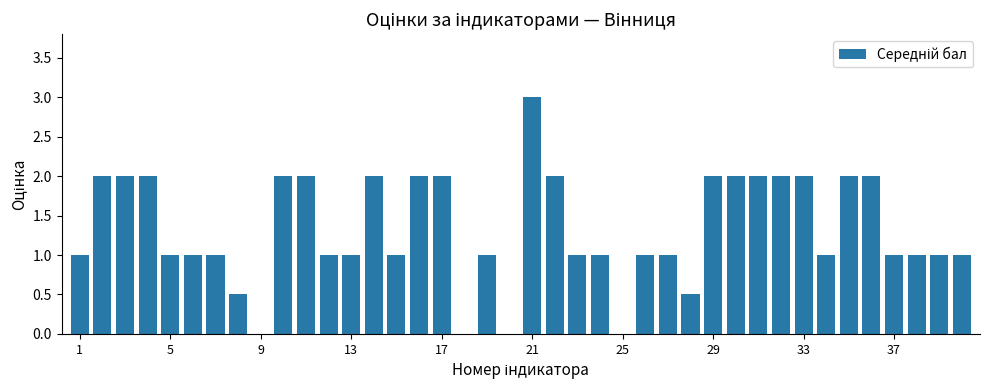

Count the number of data series in this chart.

1